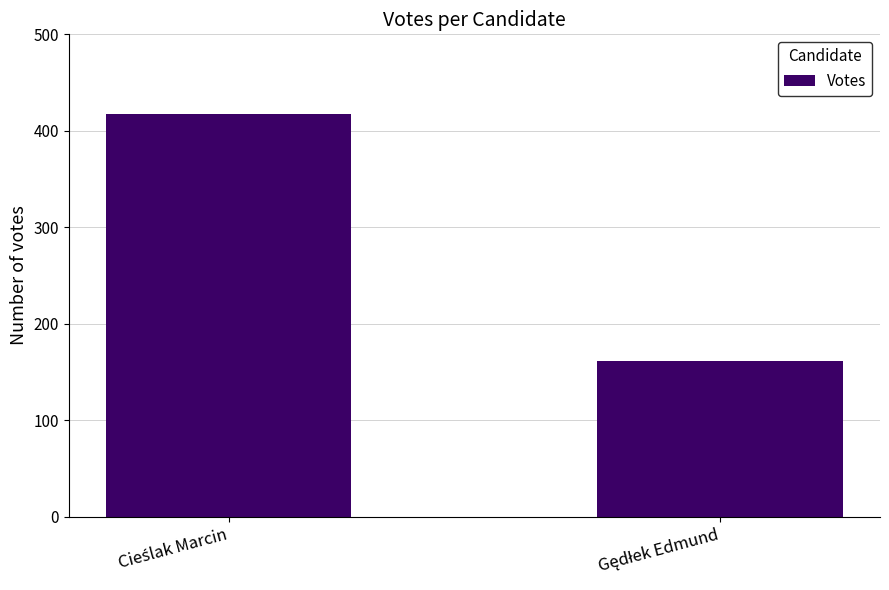

How many categories are shown in the chart?

2